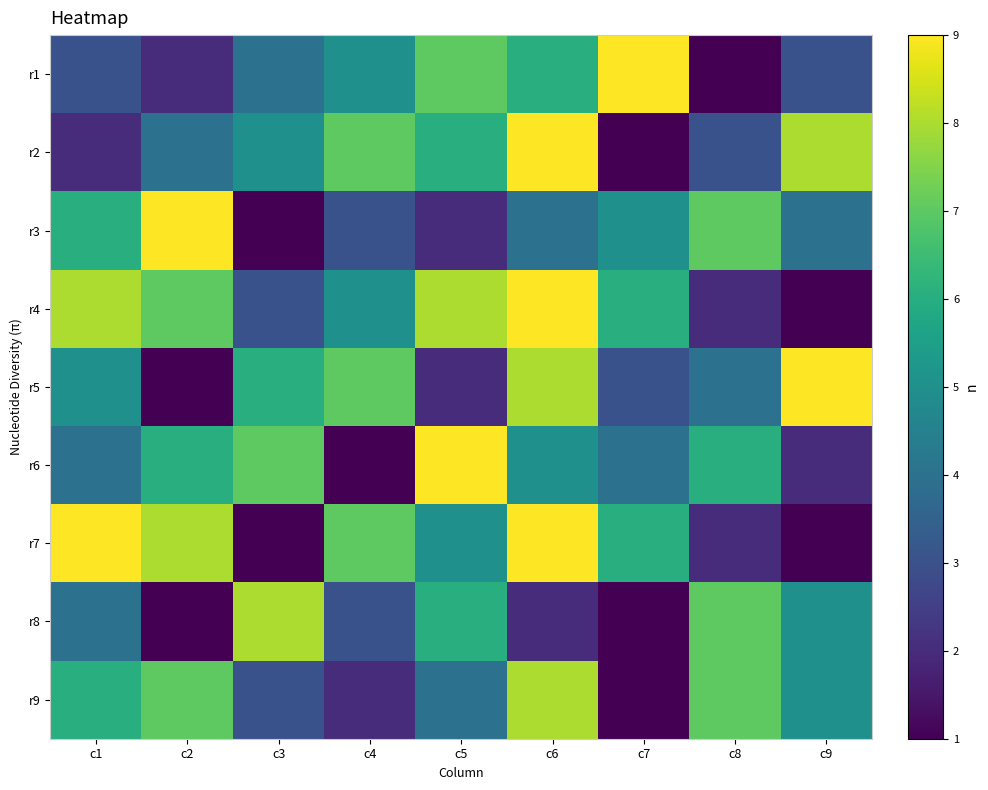

What is the spread (max minus min) of values at c6?

7